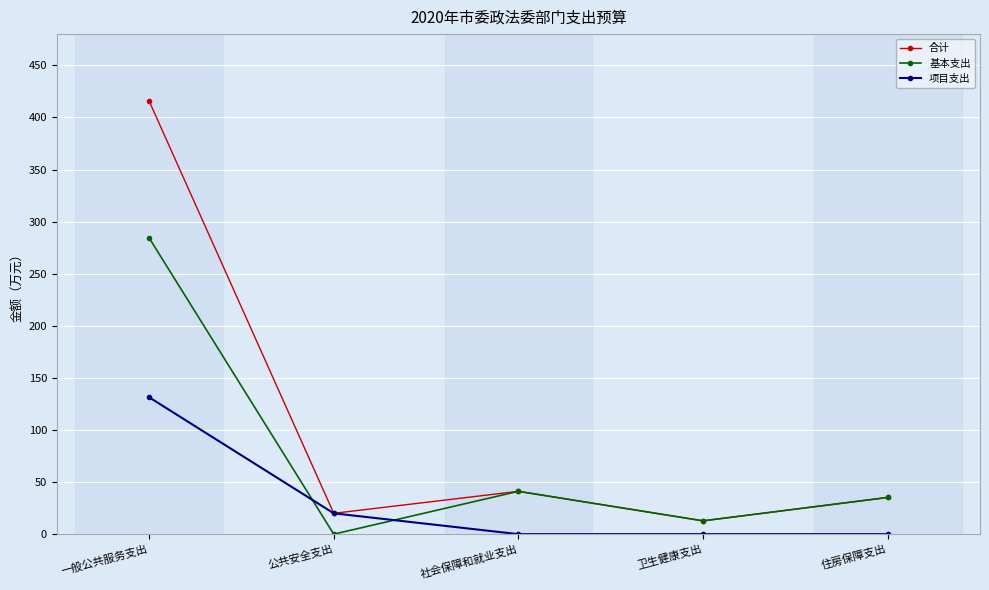

What is the value of the 项目支出 point at the 1st from the left?

131.4